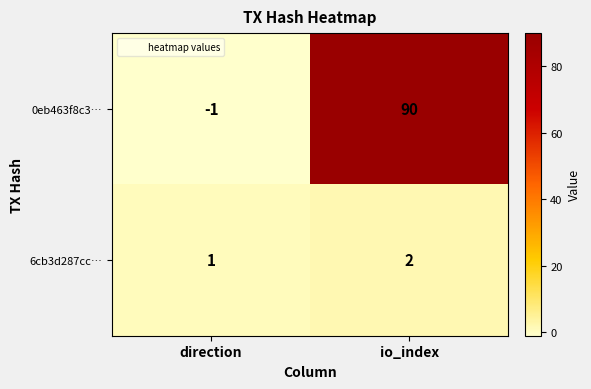

Is it true that 6cb3d287cc… equals 2 at direction?

False